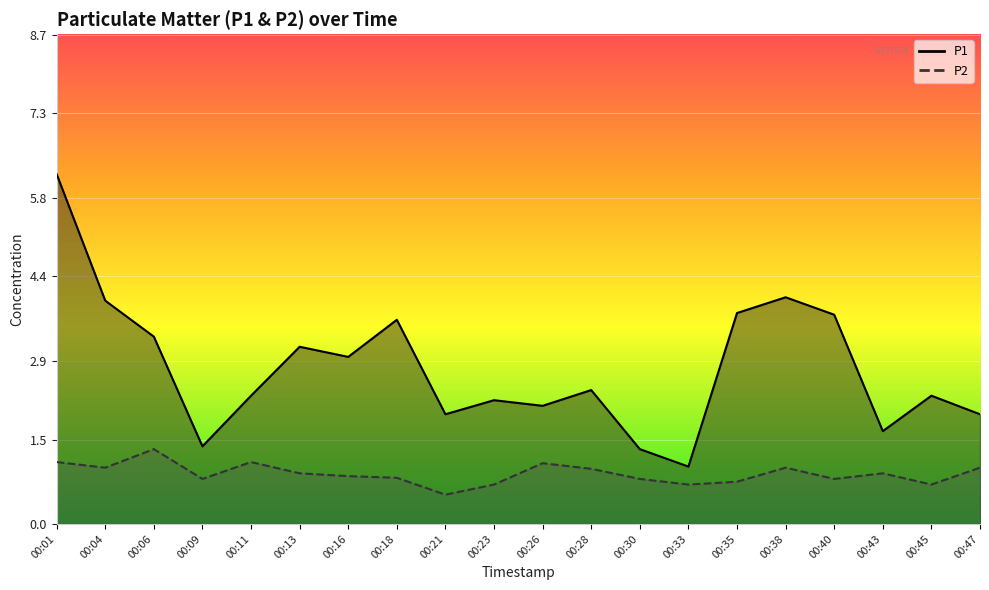

How many lines are shown in the chart?

2